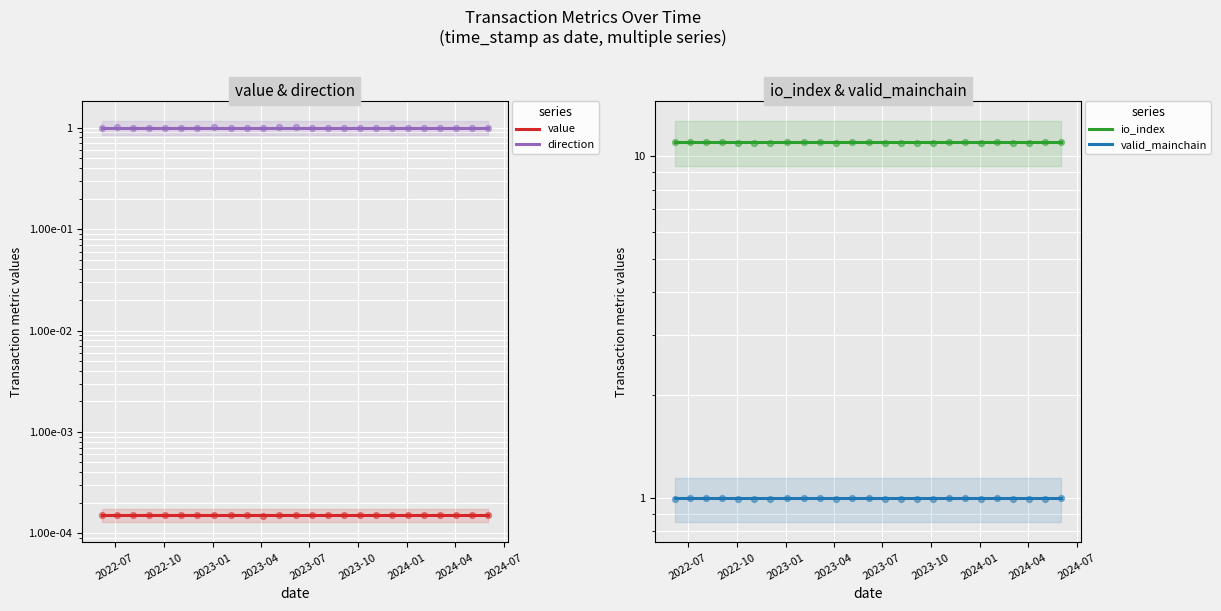

Which series has the widest spread of Y values?

value